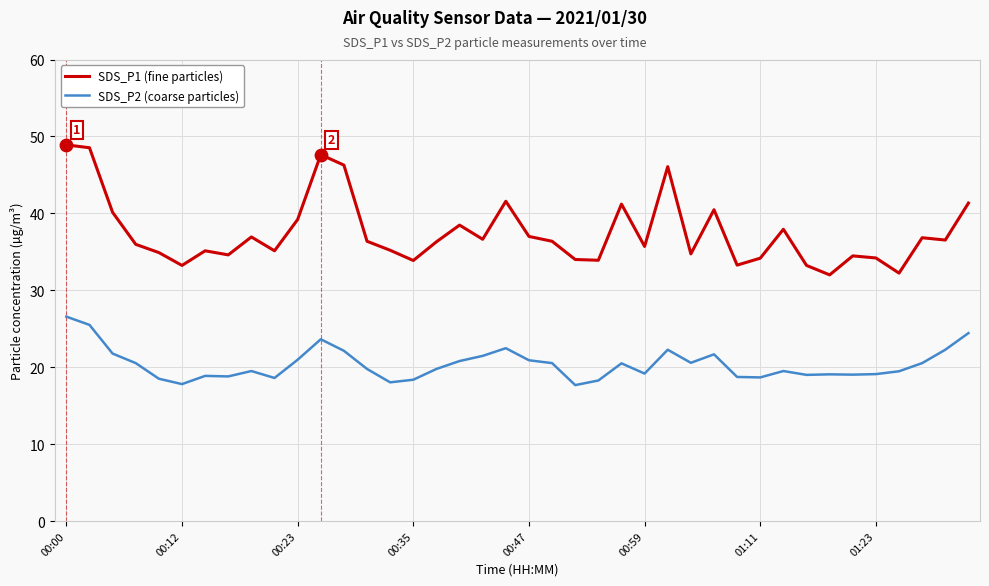

What is the maximum value shown in the chart?

48.9